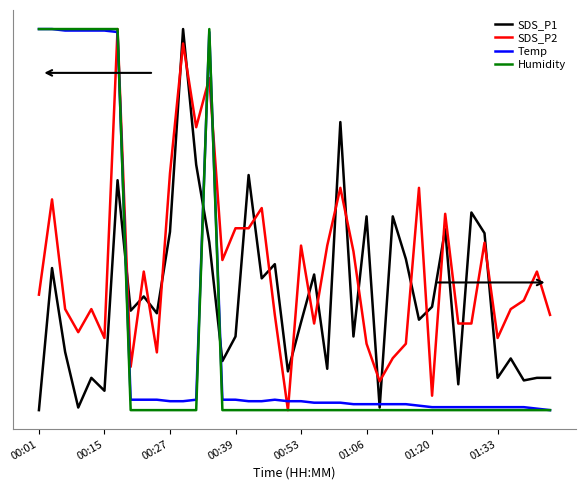

What are all the series names shown in the legend?

SDS_P1, SDS_P2, Temp, Humidity